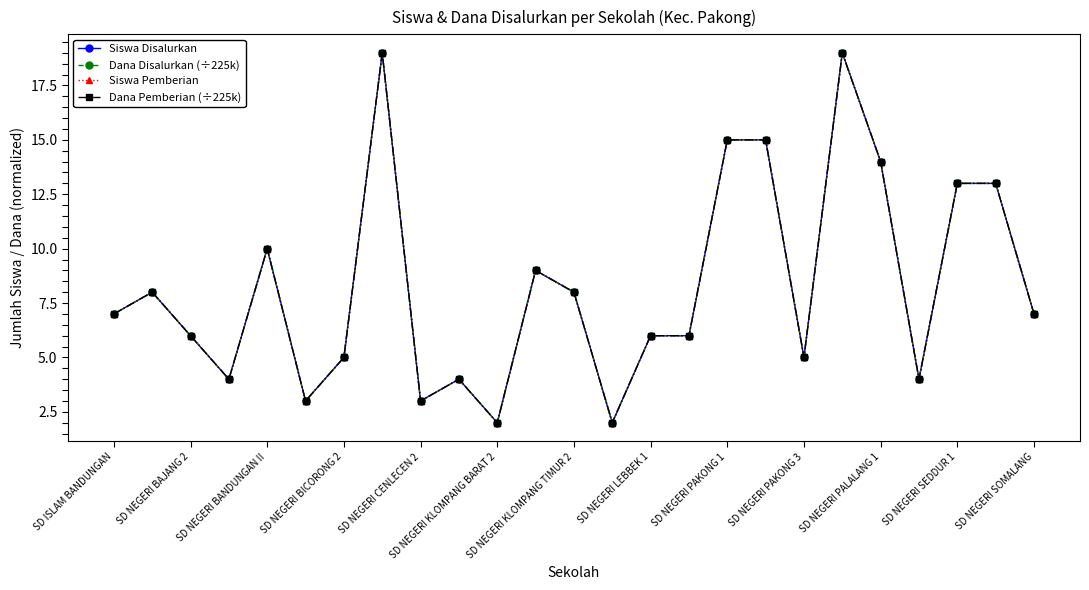

What are all the series names shown in the legend?

Siswa Disalurkan, Dana Disalurkan (÷225k), Siswa Pemberian, Dana Pemberian (÷225k)